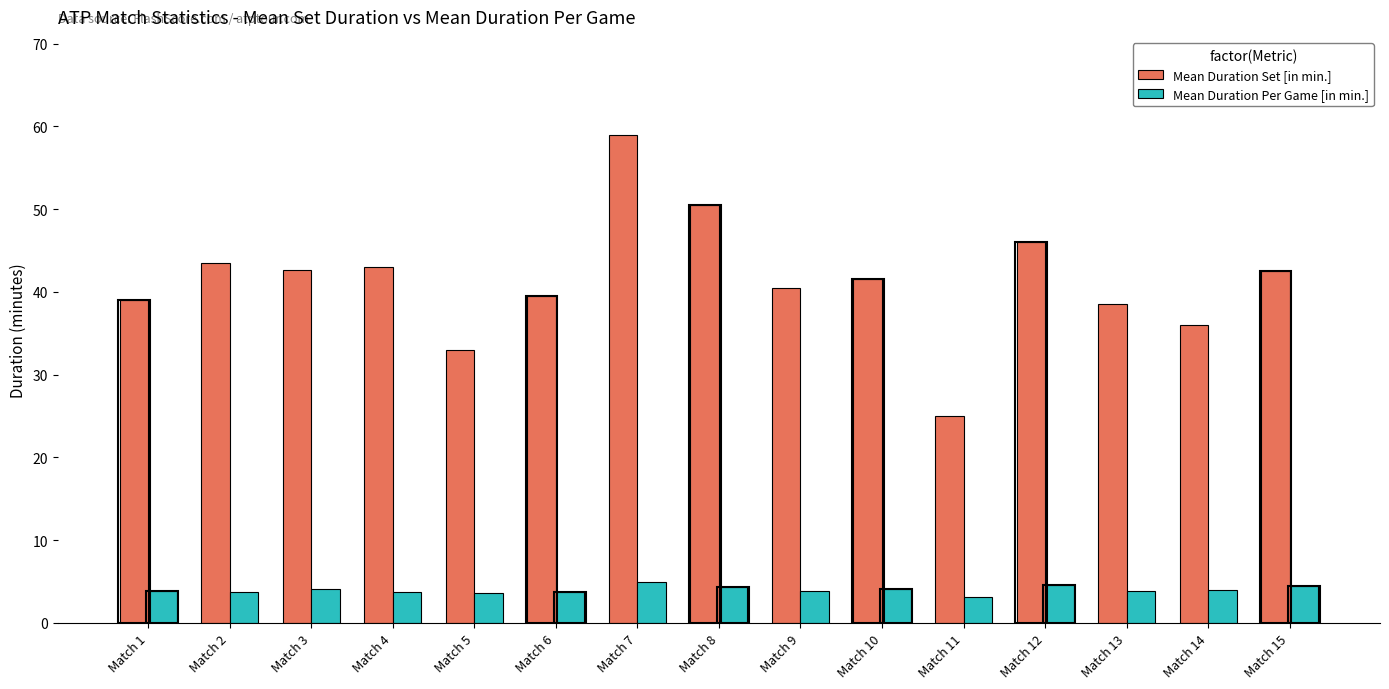

How many values in the Mean Duration Set [in min.] series are below 41?

7